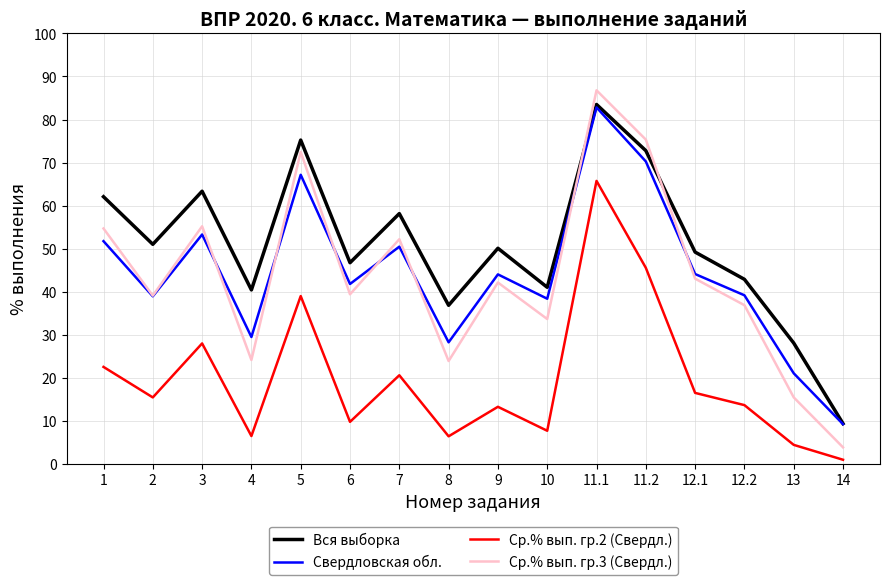

How many interior local peaks does the Ср.% вып. гр.3 (Свердл.) series have?

5